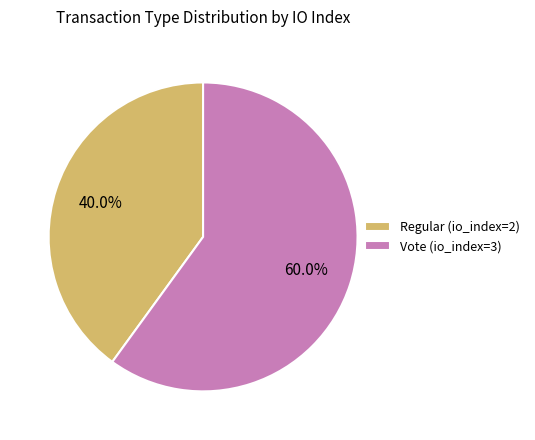

To the nearest percent, what percentage of the pie is Regular (io_index=2)?

40%